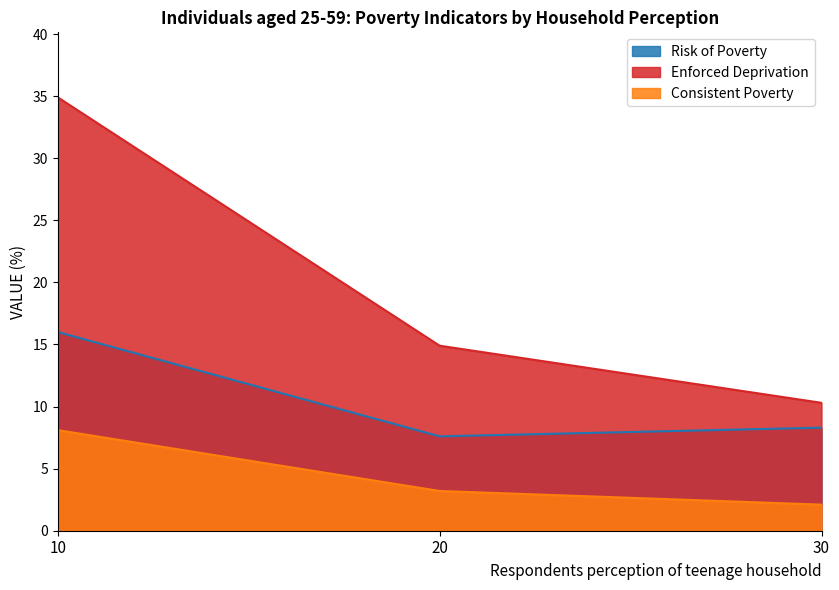

Reading left to right, extract all data points from this chart.

Risk of Poverty: 16.0	7.6	8.3
Enforced Deprivation: 34.9	14.9	10.3
Consistent Poverty: 8.1	3.2	2.1